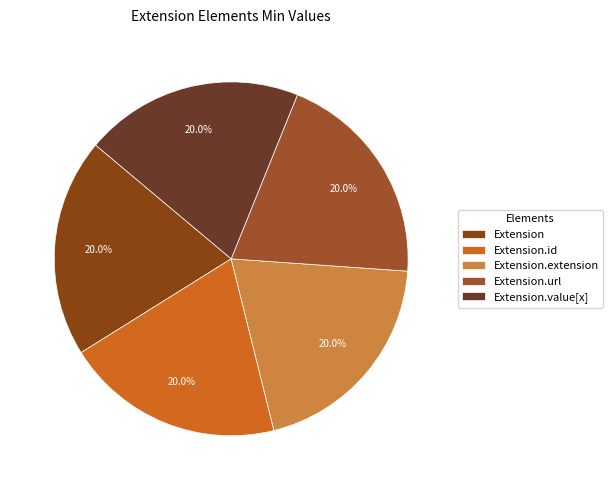

The Extension slice represents 1% of the pie. True or false?

False